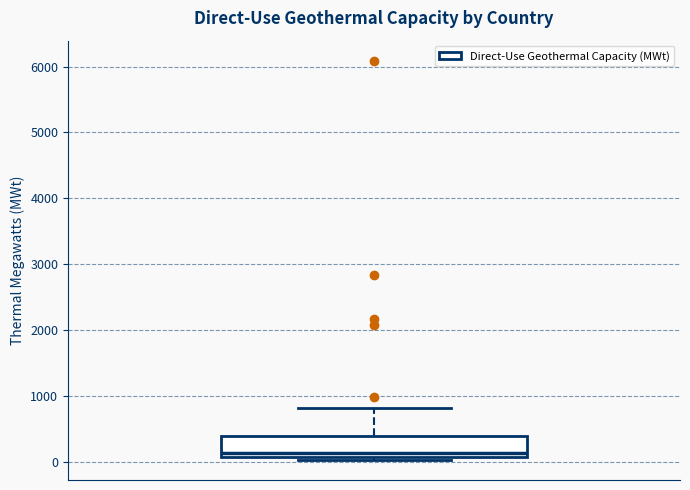

Transcribe this box plot: give where the median line is, the range the box spans, and where the two whiskers end, as read against the y-axis. The values are not printed on the chart, so give them approximately, as read against the axis.

median 100 (just above the box's lower edge), box 100 to 400, whiskers 0 to 800